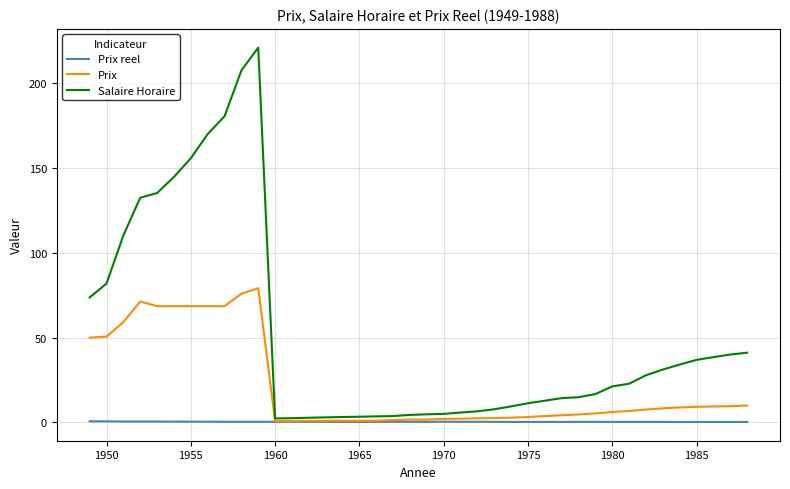

Rank the series by their maximum value, from highest to lowest.

Salaire Horaire, Prix, Prix reel